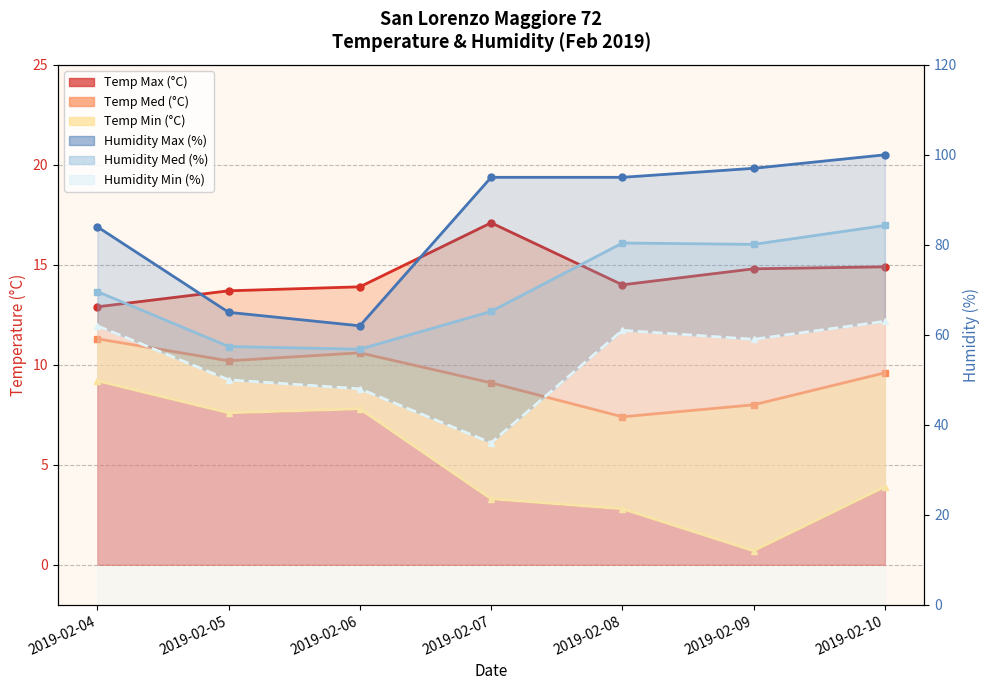

Which category has the highest value in the Humidity Med series?

2019-02-10